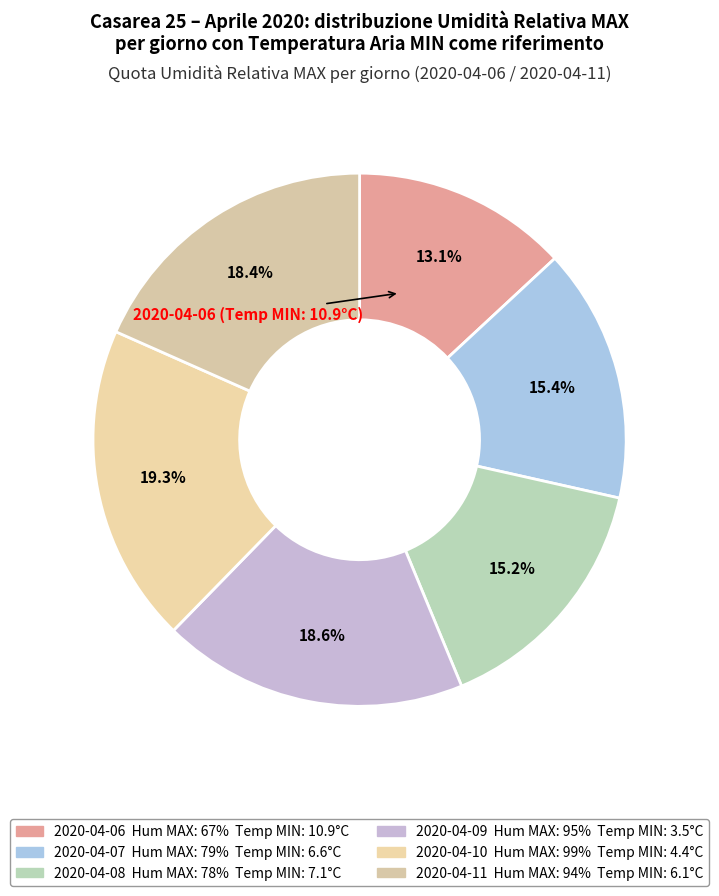

To the nearest percent, what is the difference between the 2020-04-08 and 2020-04-11 slice percentages?

3%